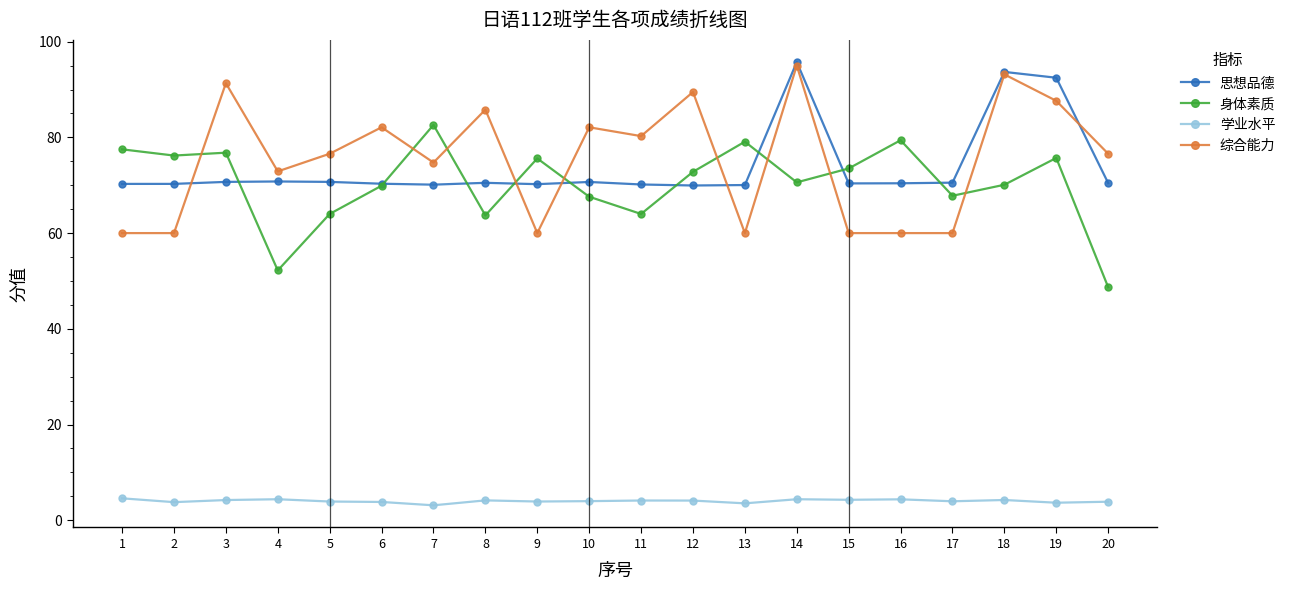

The value of 思想品德 at 9 is 70.2. True or false?

True